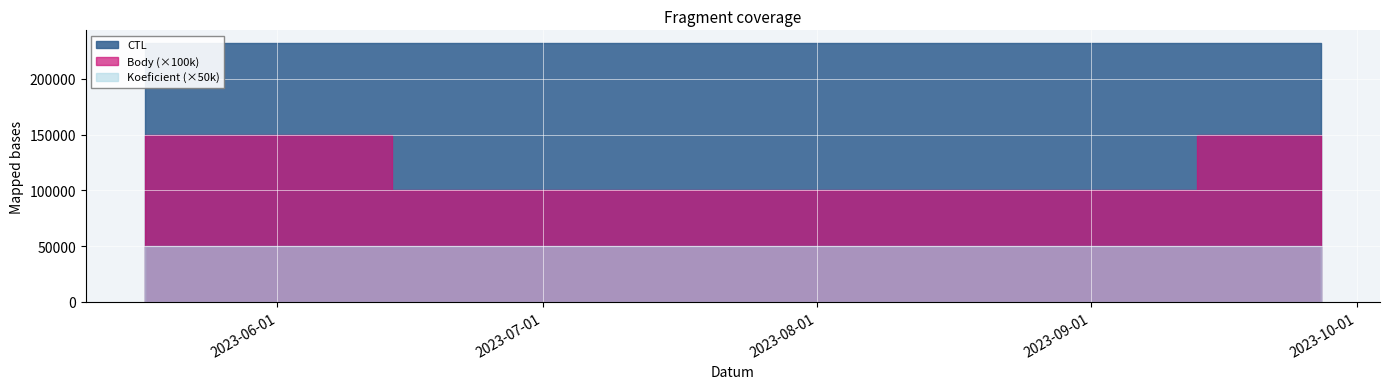

What is the average value of the Body series?

1.2